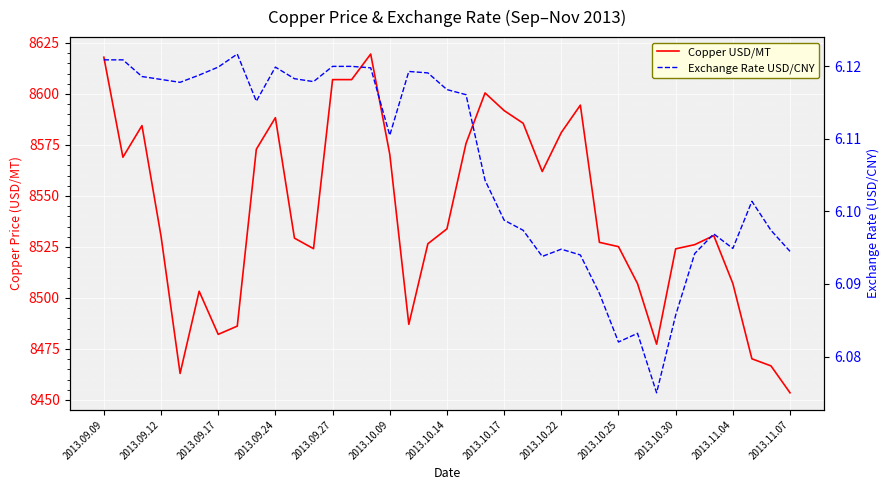

True or false: Exchange Rate USD/CNY and Copper USD/MT cross at least once.

False